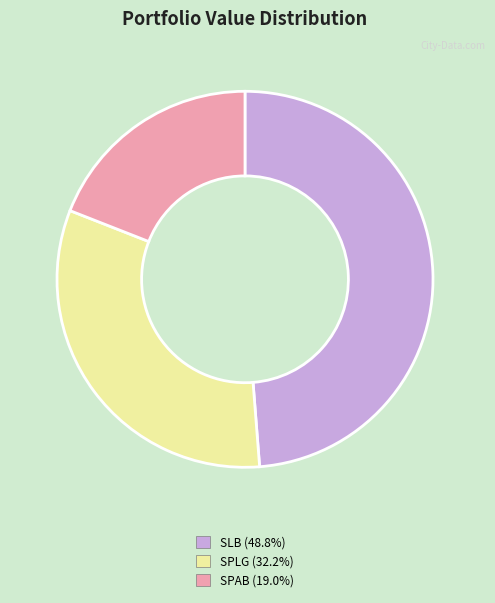

Does any single category account for the majority?

No